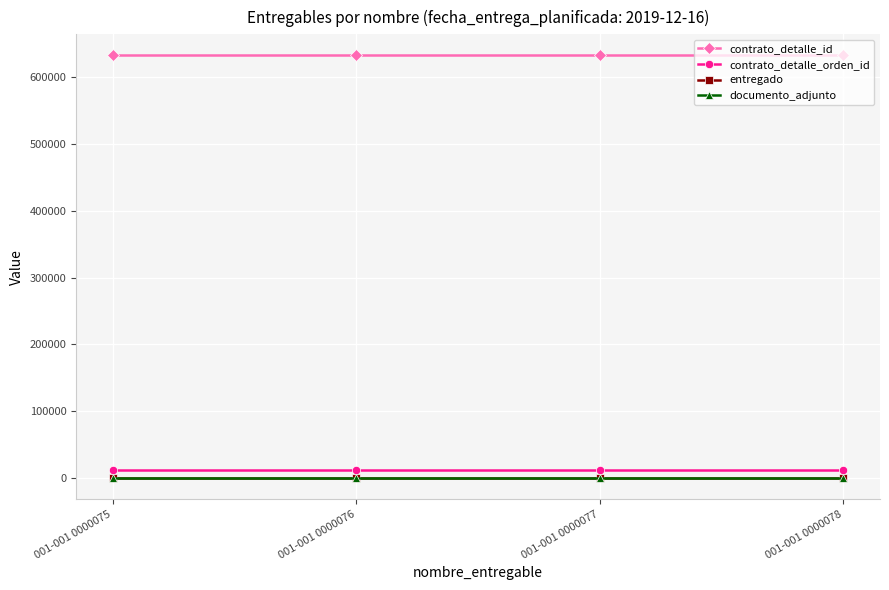

Rank the categories by documento_adjunto value from highest to lowest.

001-001 0000075, 001-001 0000076, 001-001 0000077, 001-001 0000078